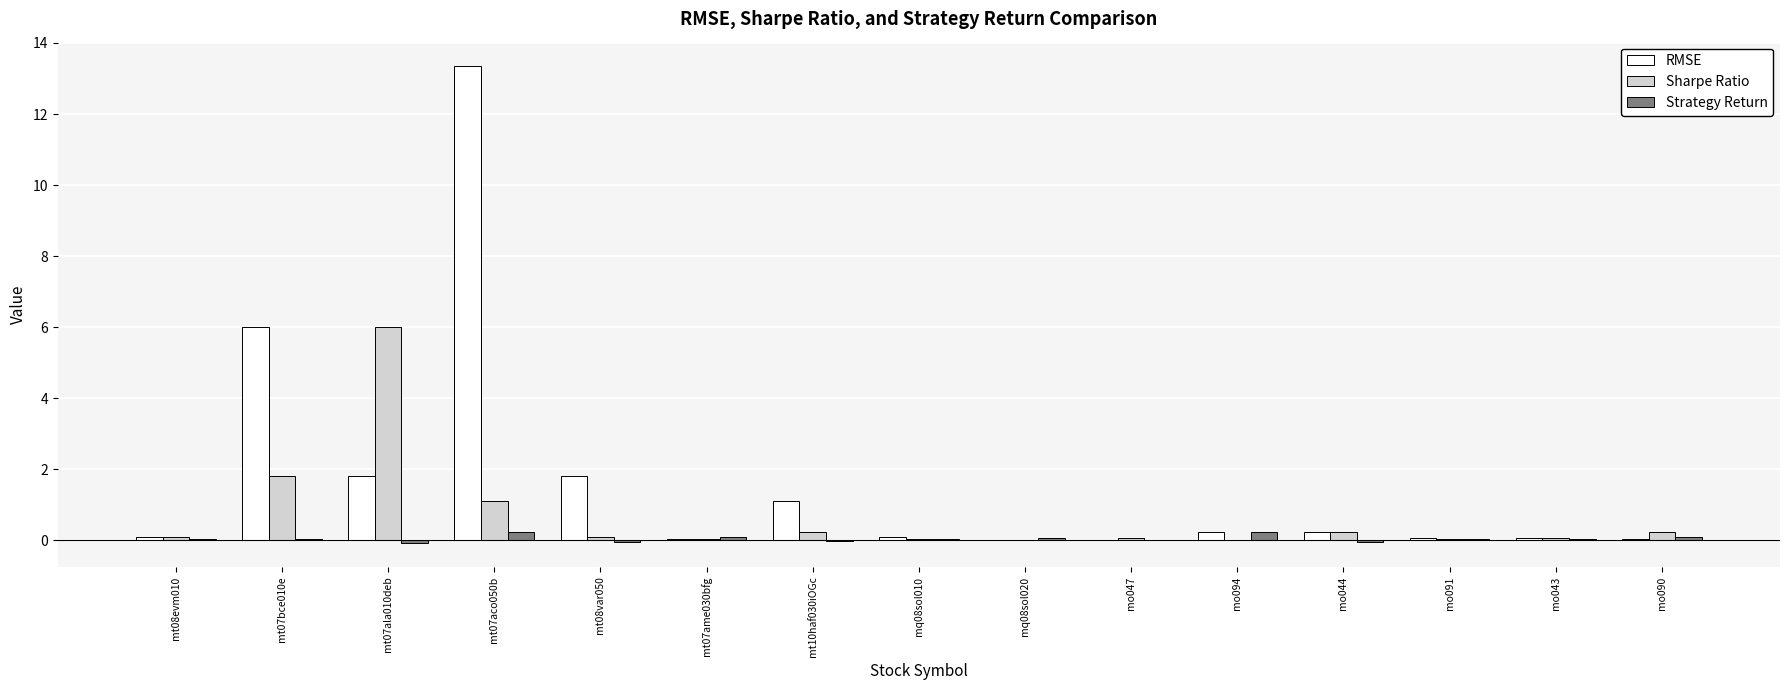

What value does the Strategy Return series have at mo090?

0.1